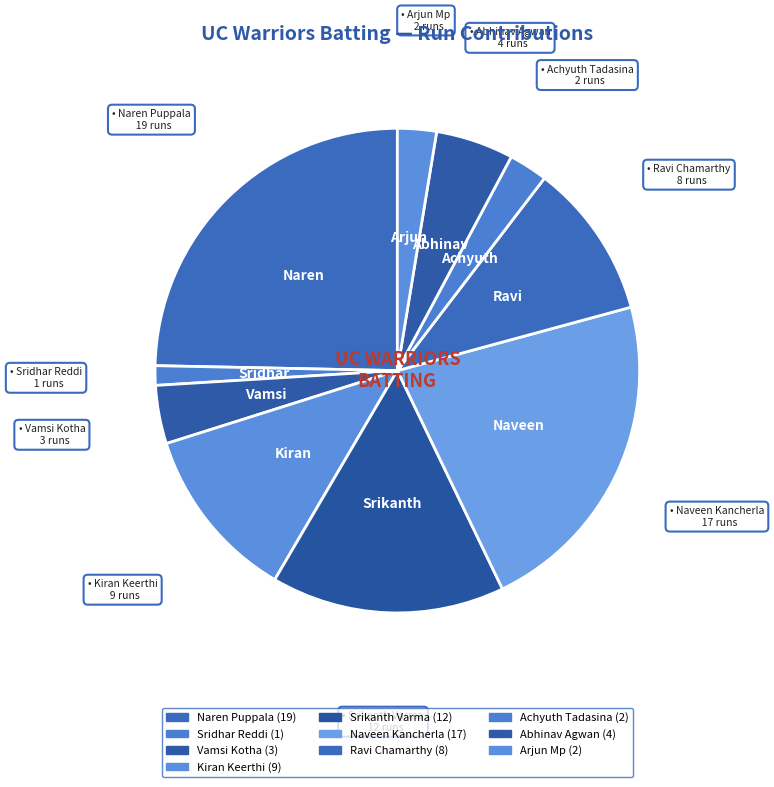

Which slice is the largest?

Naren Puppala